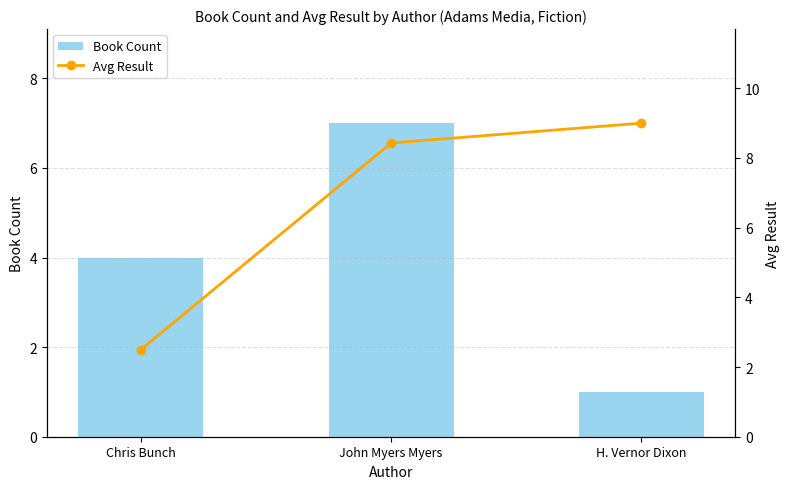

The Book Count series shows 5 at Chris Bunch. True or false?

False